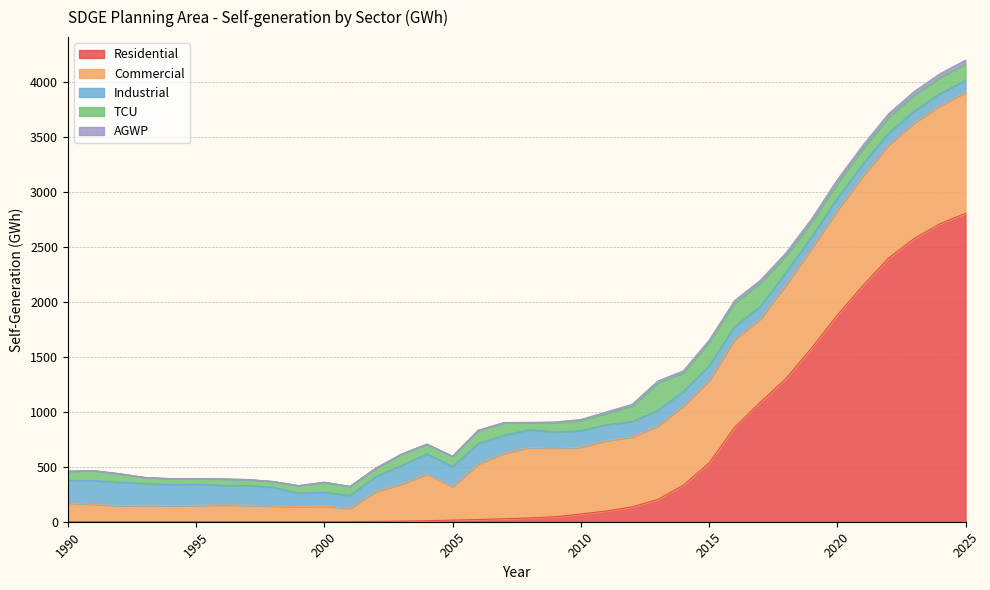

Is it true that TCU equals 140.3 at 2009?

False